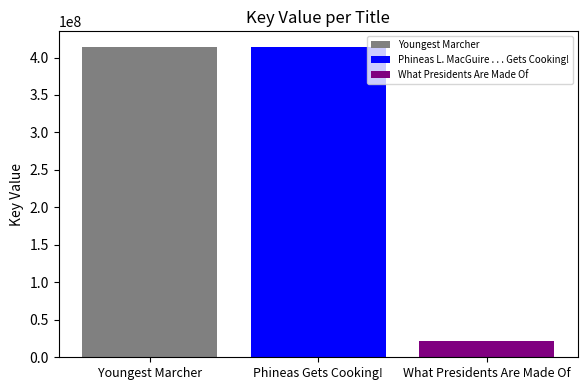

The Phineas L. MacGuire . . . Gets Cooking! series shows 414217732 at Phineas Gets Cooking!. True or false?

True